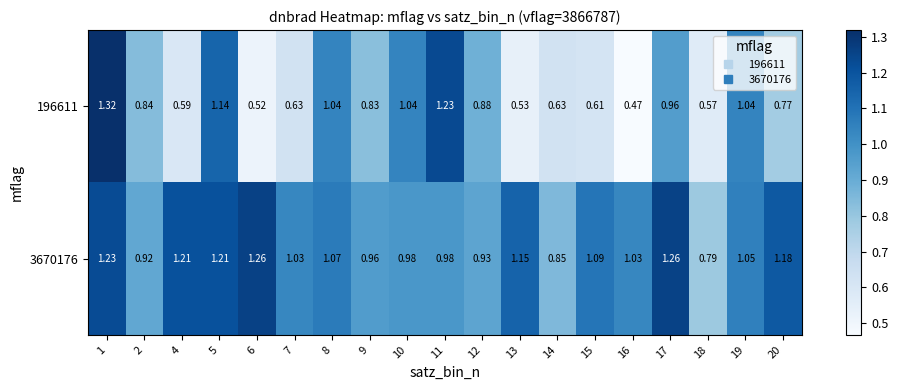

Is the value of 196611 at 19 greater than the value of 3670176 at 10?

Yes